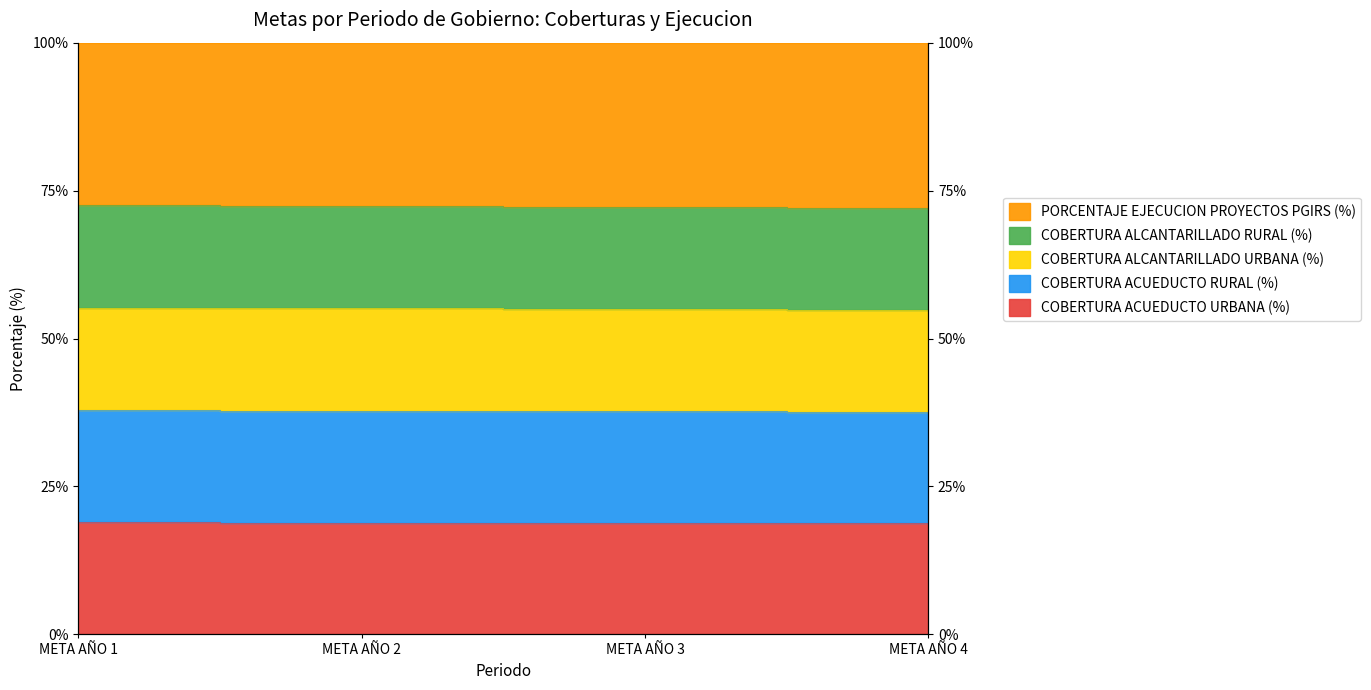

Between META AÑO 2 and META AÑO 3, which series saw the biggest shift?

COBERTURA ALCANTARILLADO RURAL (%)